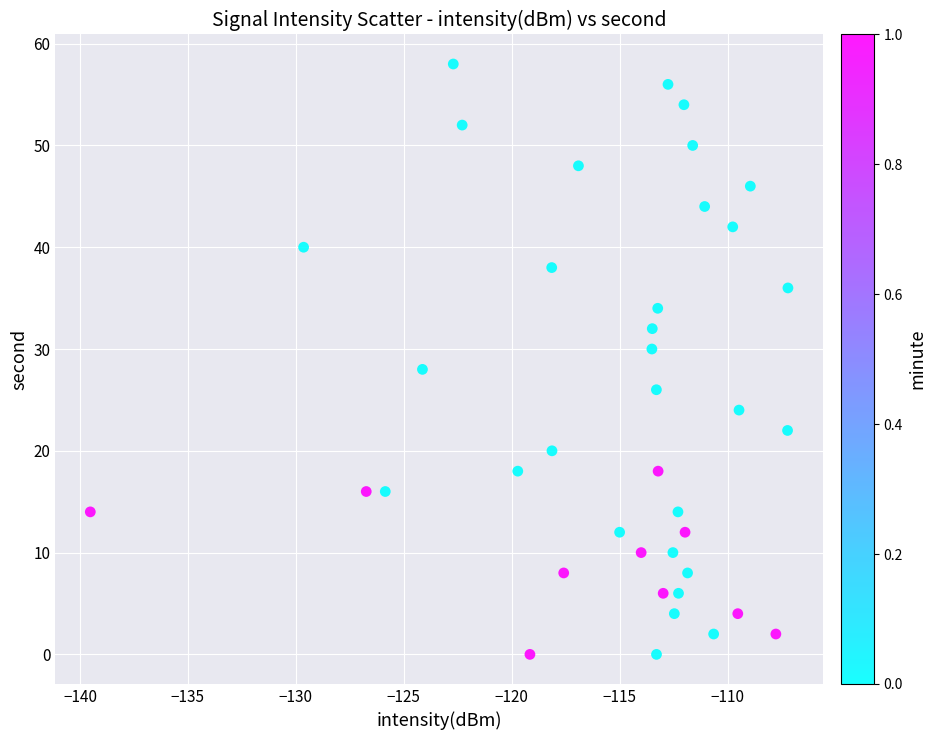

What is the range of Y values (max minus min)?

58